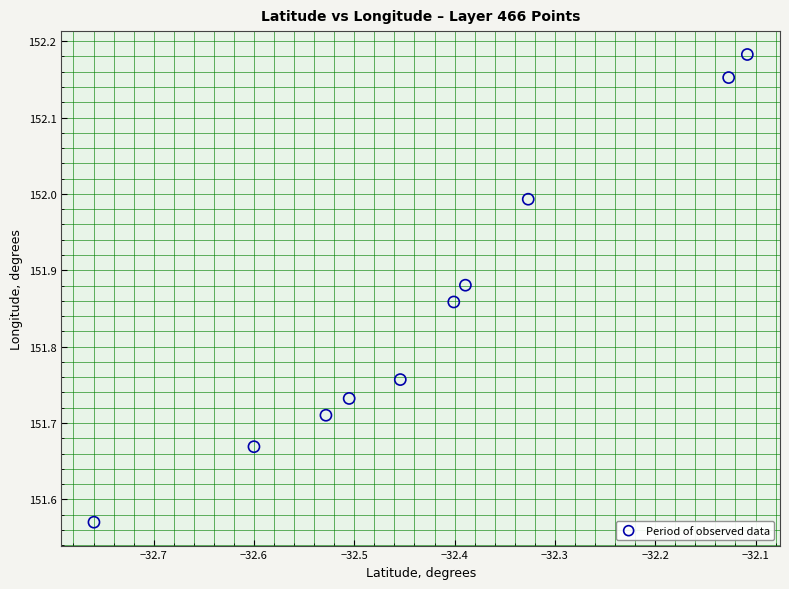

What is the range of Y values (max minus min)?

0.6